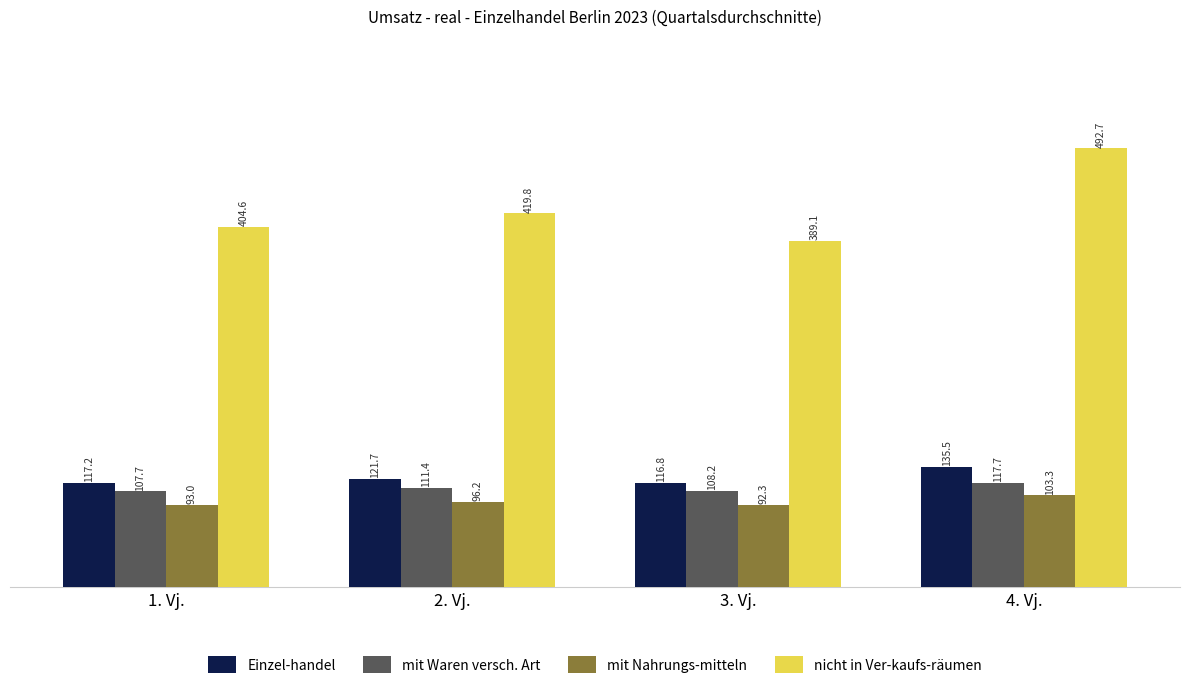

List the labels in order of Einzel-handel value, largest first.

4. Vj., 2. Vj., 1. Vj., 3. Vj.